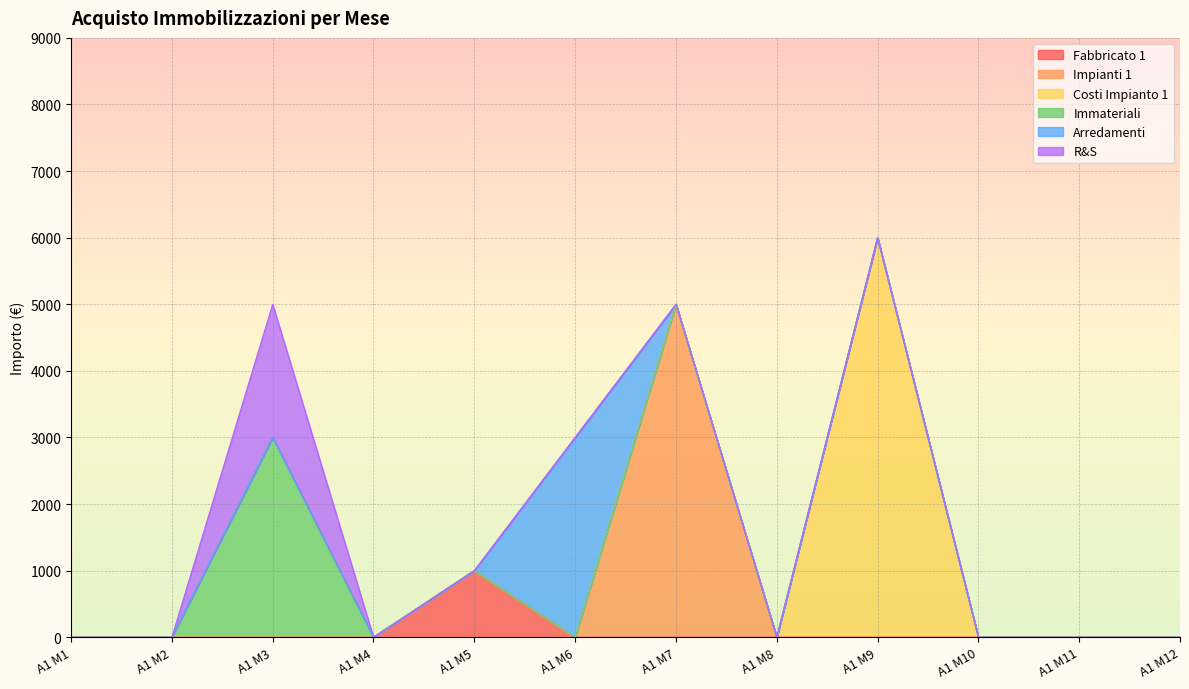

What are all the series names shown in the legend?

Fabbricato 1, Impianti 1, Costi Impianto 1, Immateriali, Arredamenti, R&S